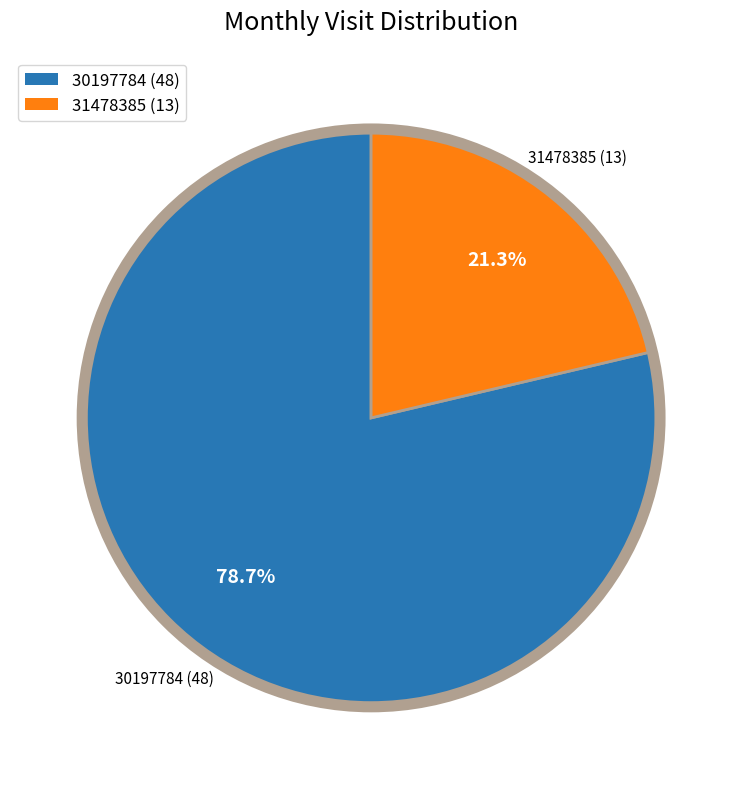

Rank the categories by value from lowest to highest.

31478385 (13), 30197784 (48)